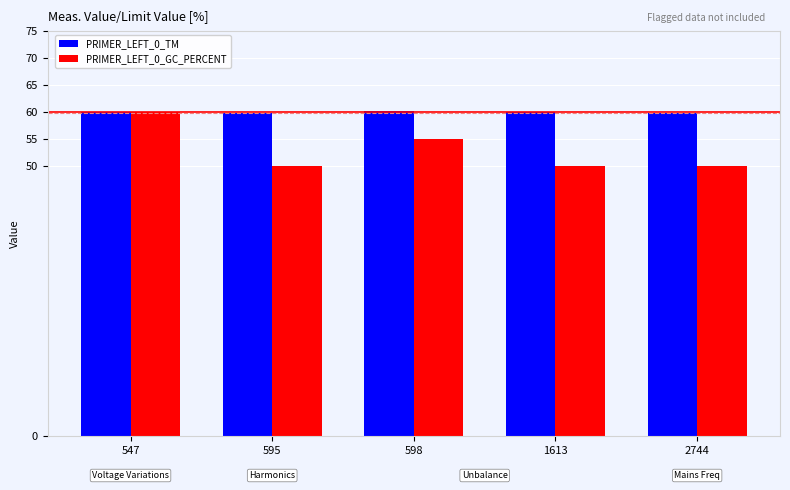

What is the sum of all PRIMER_LEFT_0_GC_PERCENT values?

265.0